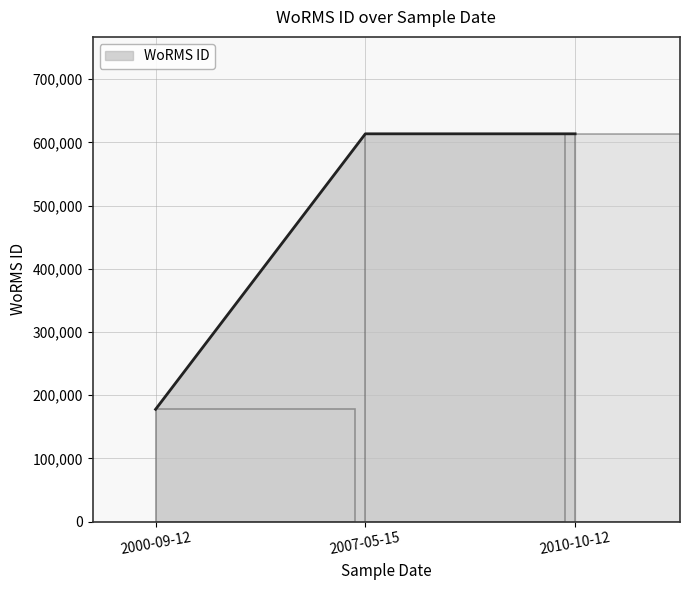

What is the greatest value displayed?

613596